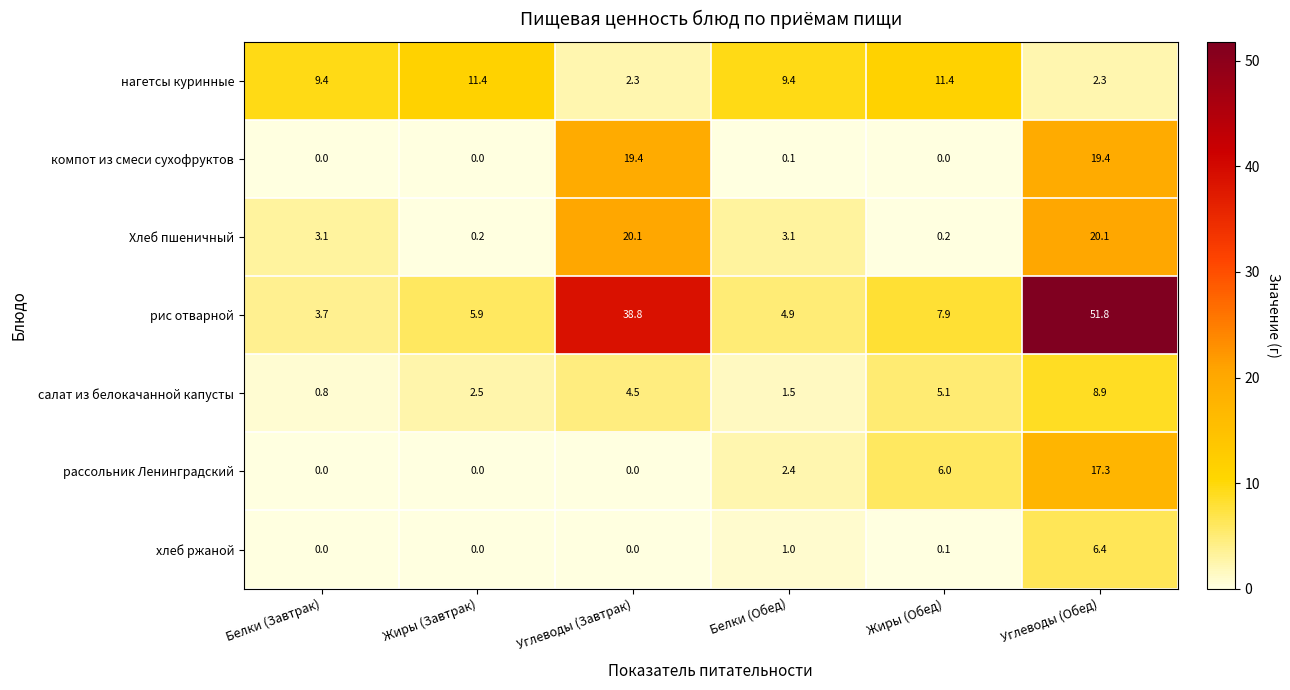

True or false: компот из смеси сухофруктов has a value of 19.4 at Углеводы (Завтрак).

True